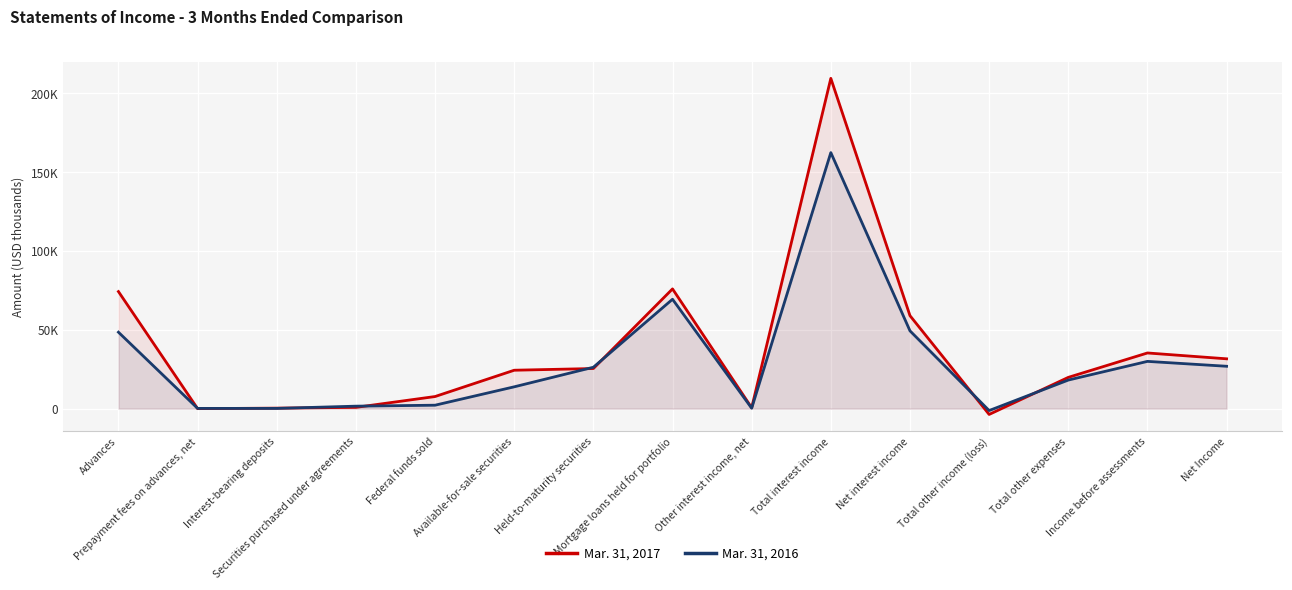

What are all the series names shown in the legend?

Mar. 31, 2017, Mar. 31, 2016